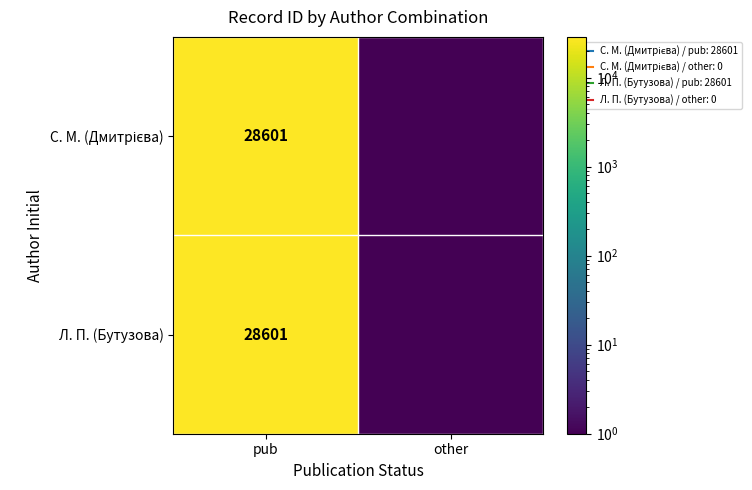

List the series in order of their peak value, lowest first.

С. М. (Дмитрієва), Л. П. (Бутузова)